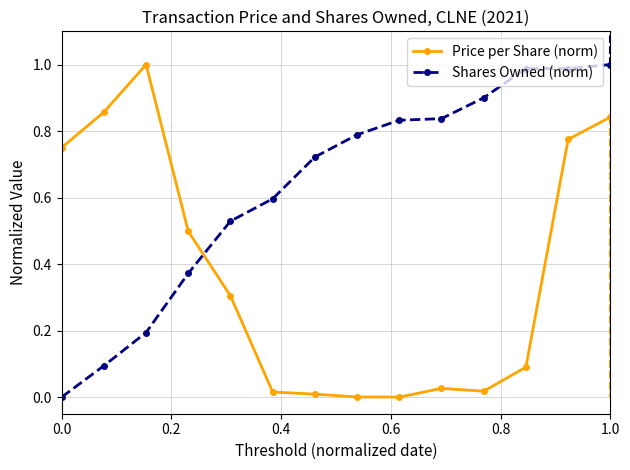

What is the value of the Shares Owned (norm) point at the 3rd from the left?

0.2